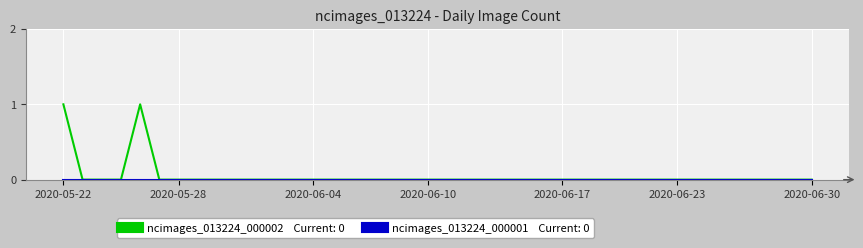

How many lines are shown in the chart?

2